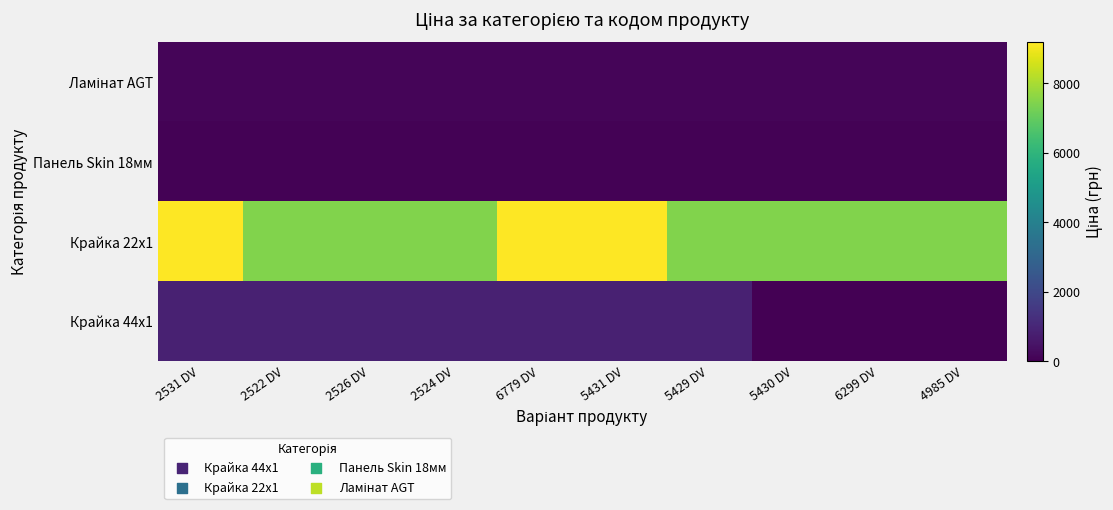

Which series has the largest total across all categories?

Крайка 22x1